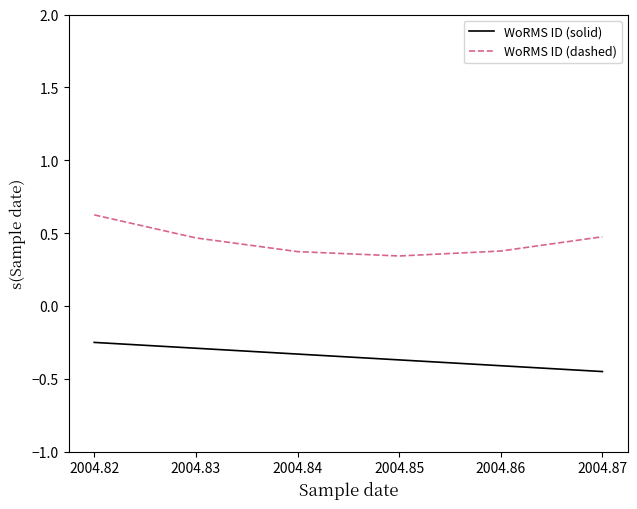

At how many categories does at least one series exceed 0?

6